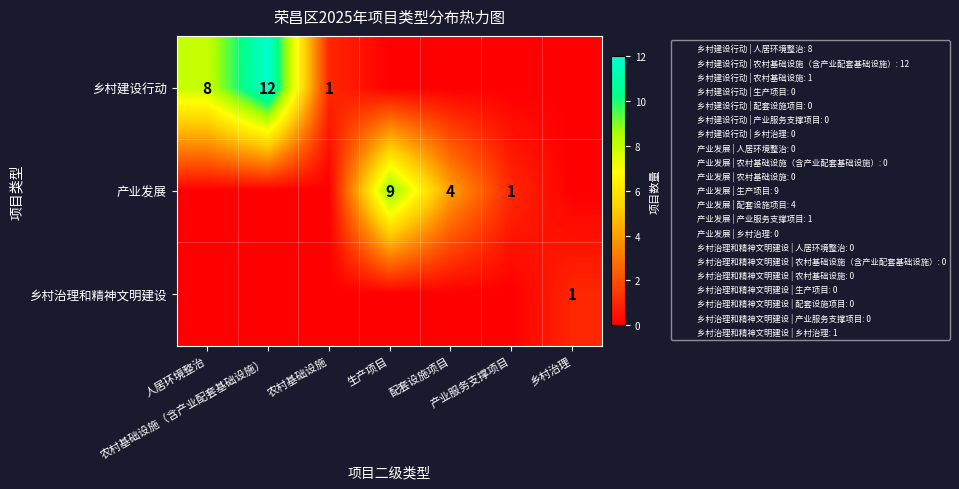

Count the number of data series in this chart.

3